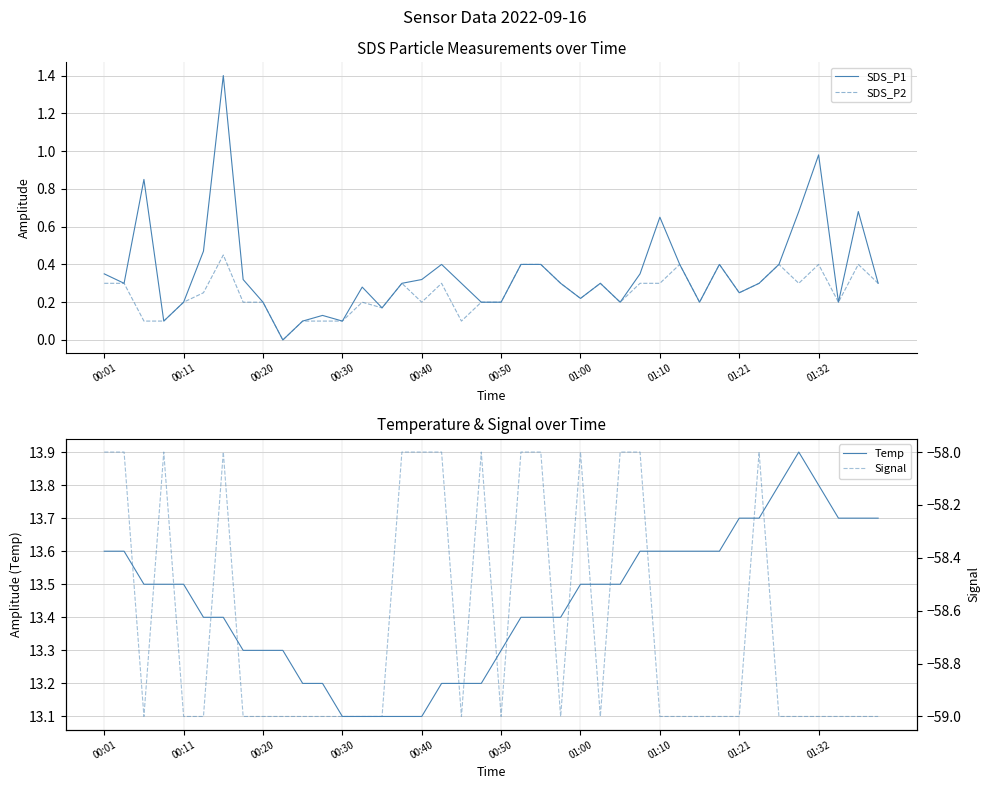

Rank the series by their maximum value, from lowest to highest.

Signal, SDS_P2, SDS_P1, Temp